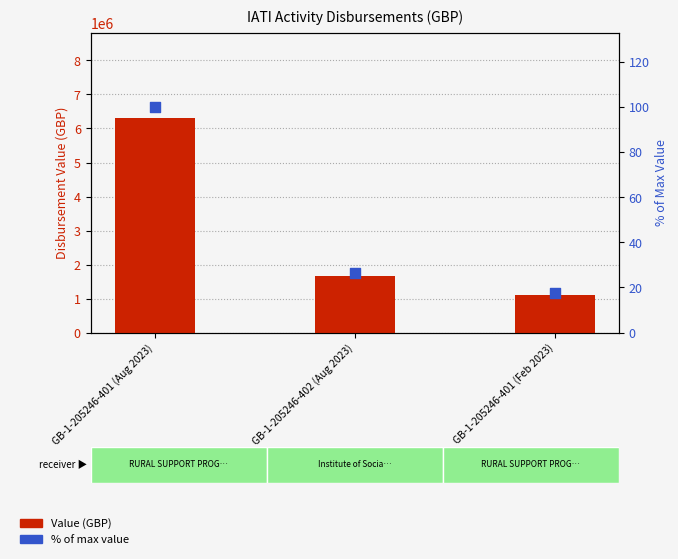

What is the total value across all series at GB-1-205246-401 (Aug 2023)?

6300634.0